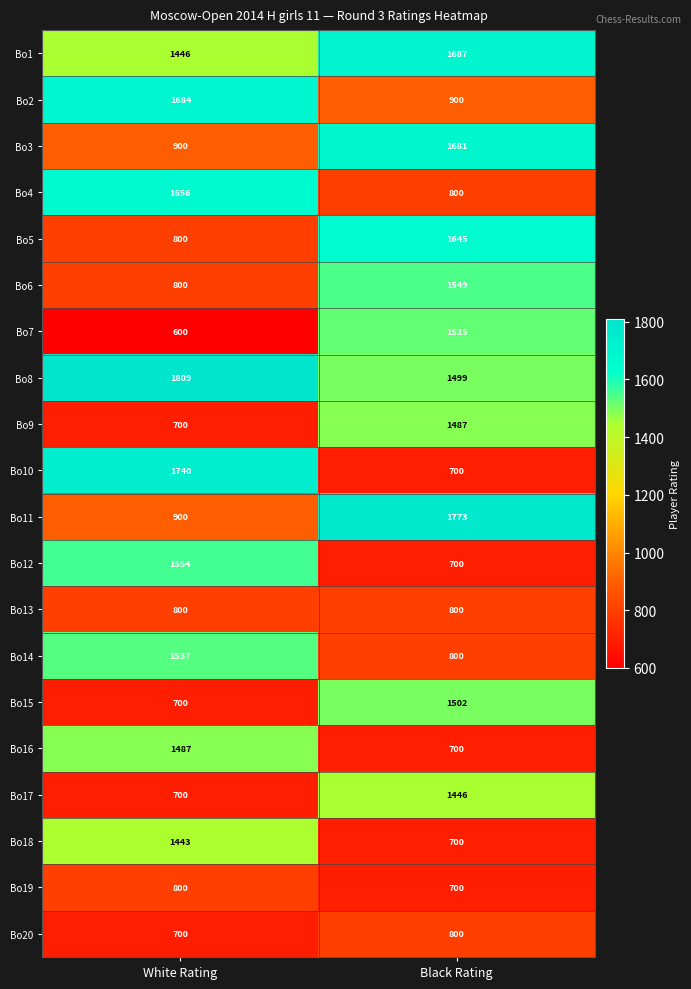

The value of Bo12 at White Rating is 1050. True or false?

False